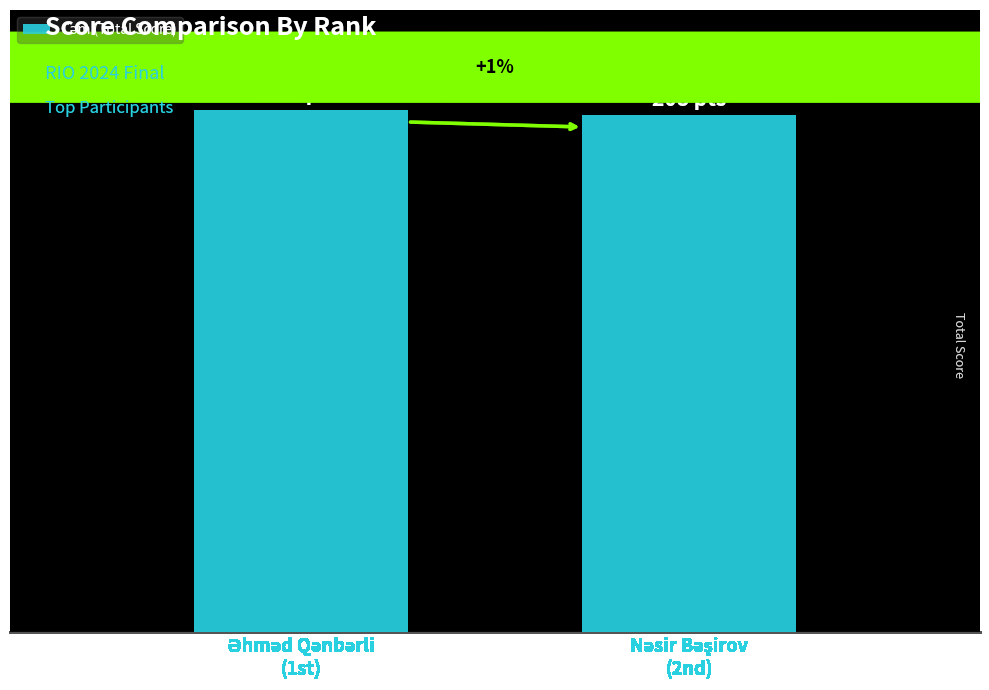

Are the bars horizontal?

No